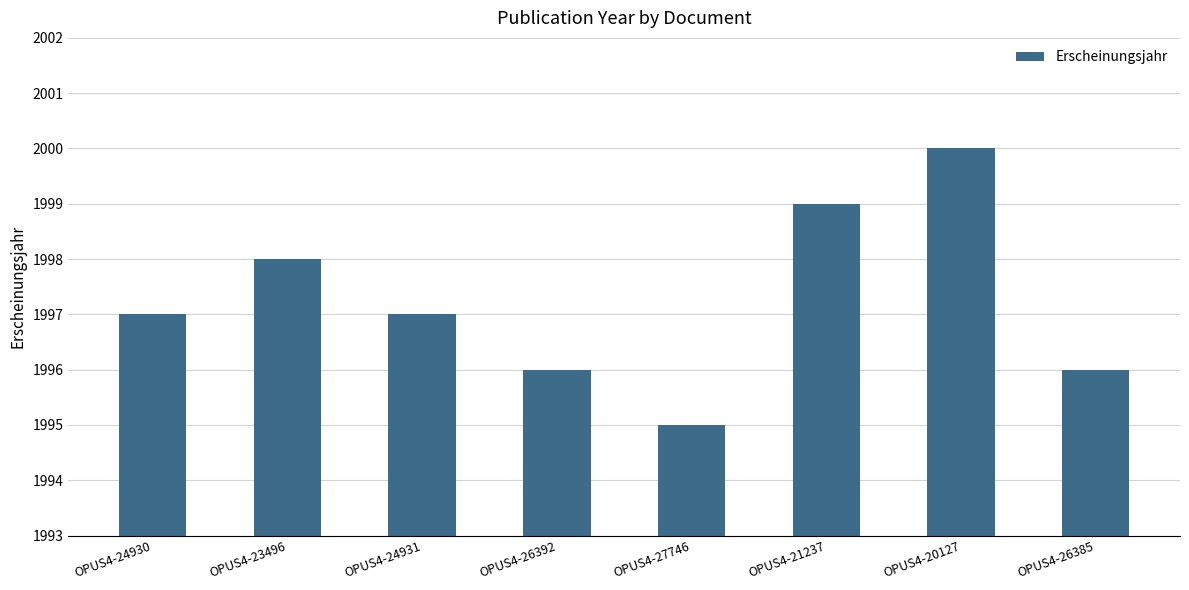

What is the approximate value at OPUS4-27746?

1995